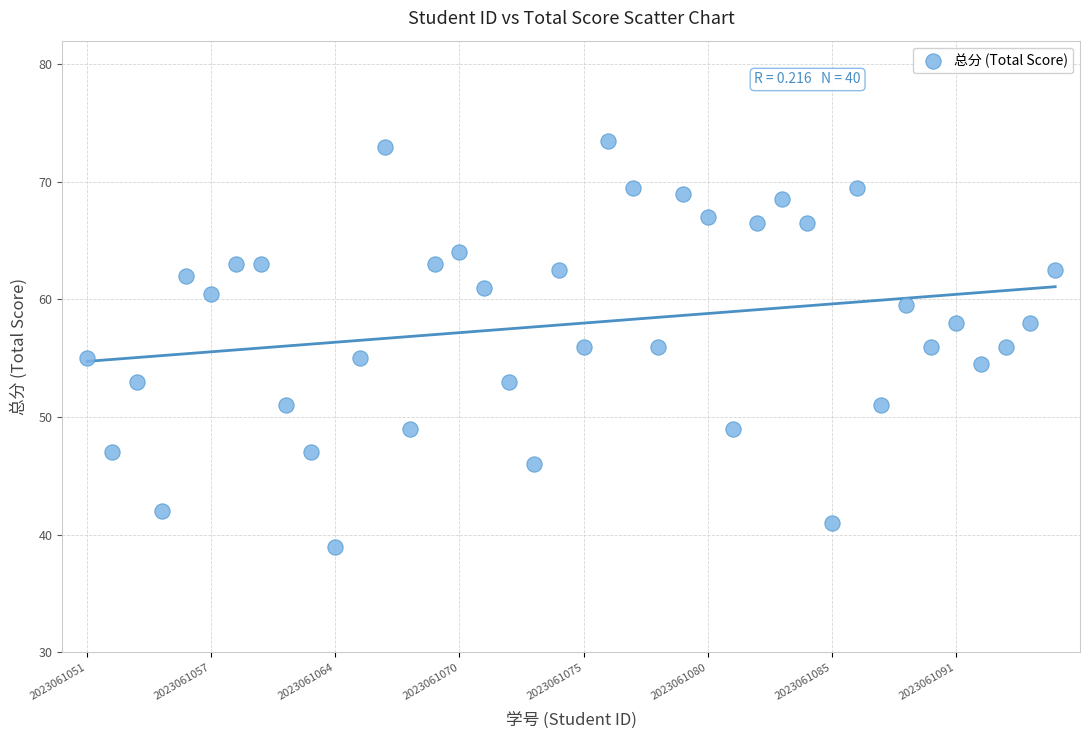

What is the range of Y values (max minus min)?

34.5